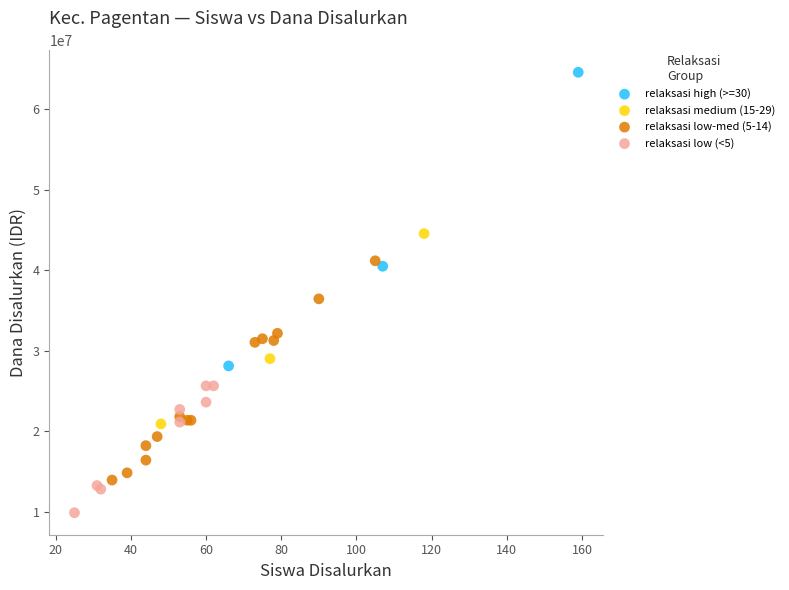

Which series reaches the minimum Y coordinate?

relaksasi low (<5)